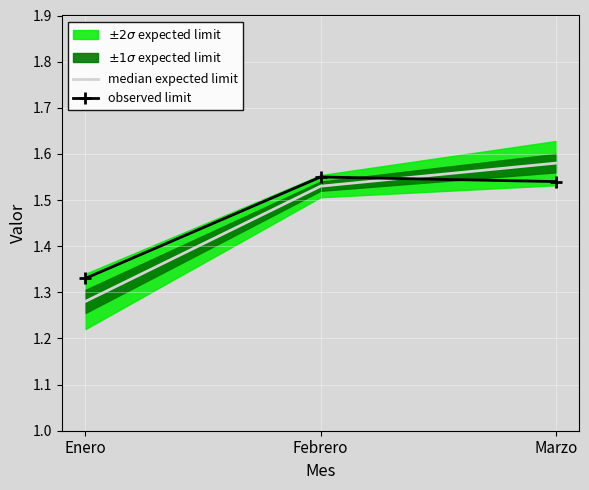

Is it true that observed limit equals 2.5 at Febrero?

False